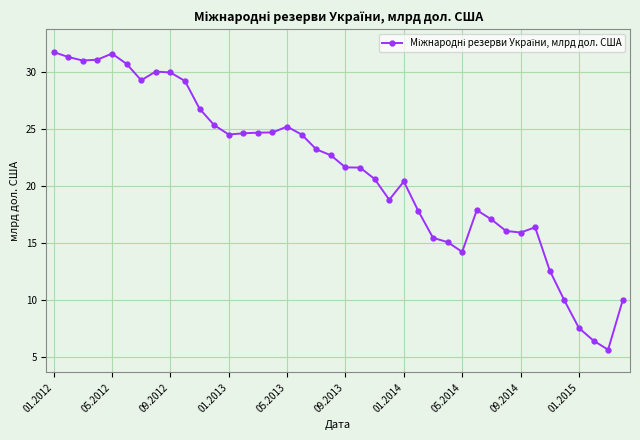

What is the smallest value displayed?

5.6